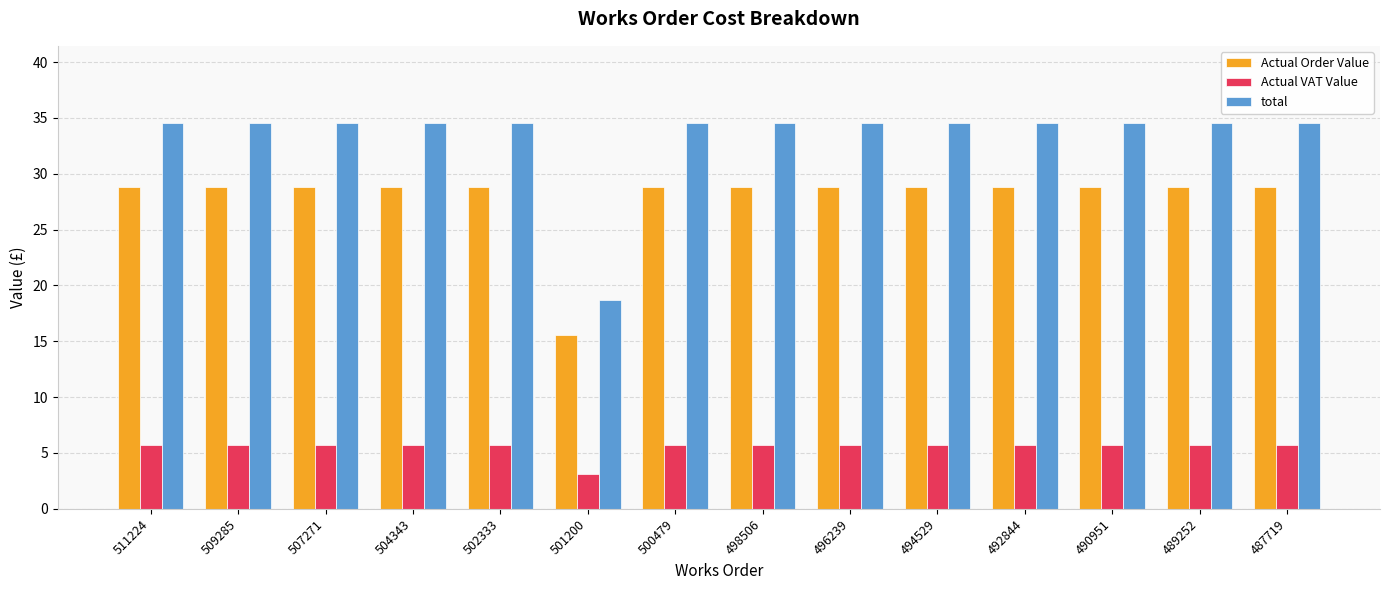

What is the total value across all series at 501200?

37.4